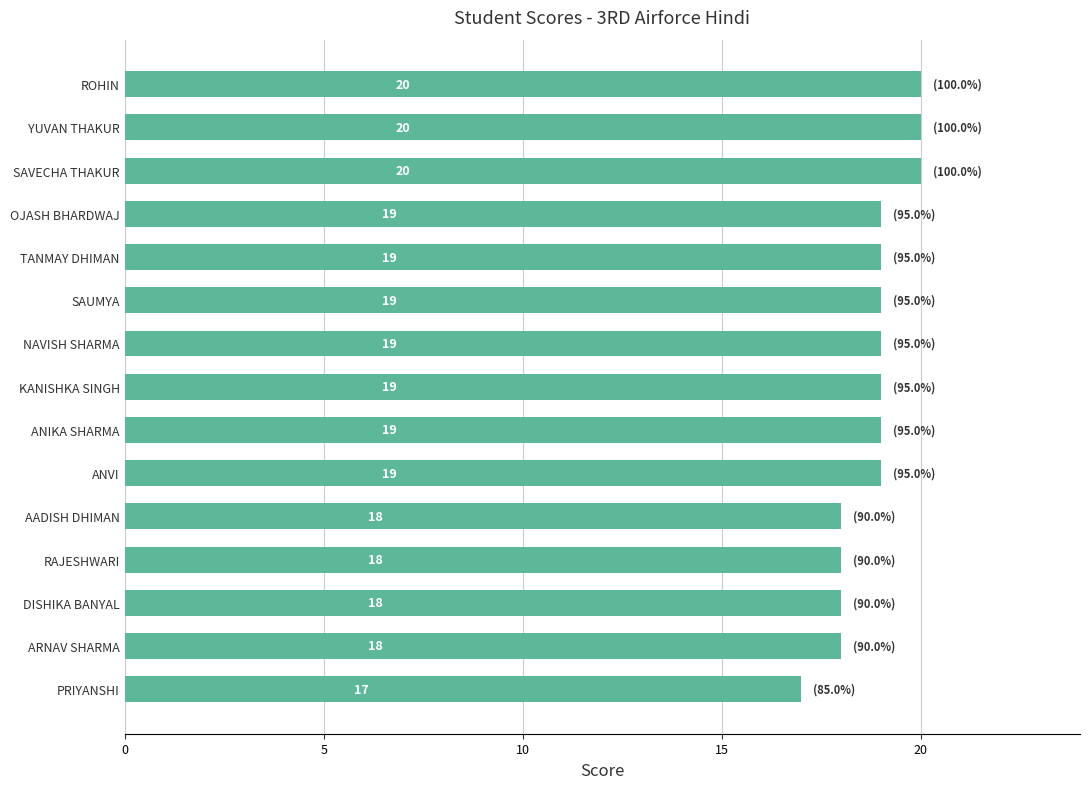

Is it true that the value at TANMAY DHIMAN is 19?

True